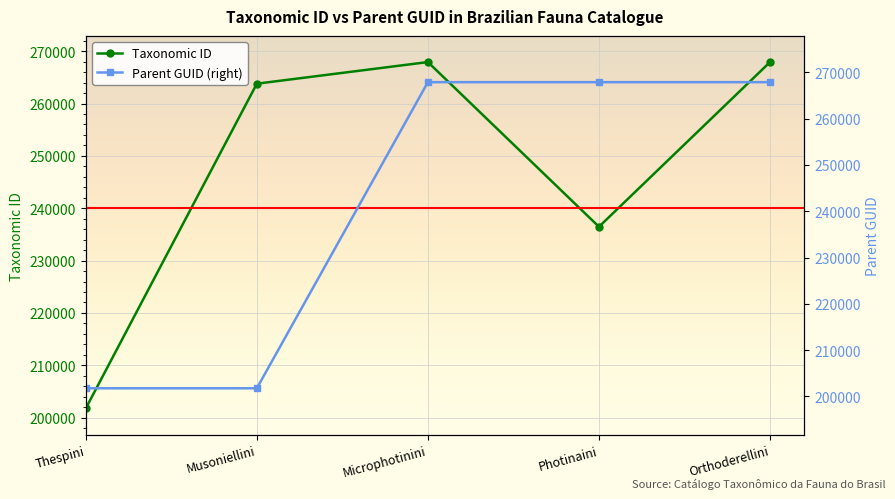

What is the maximum value shown in the chart?

267918